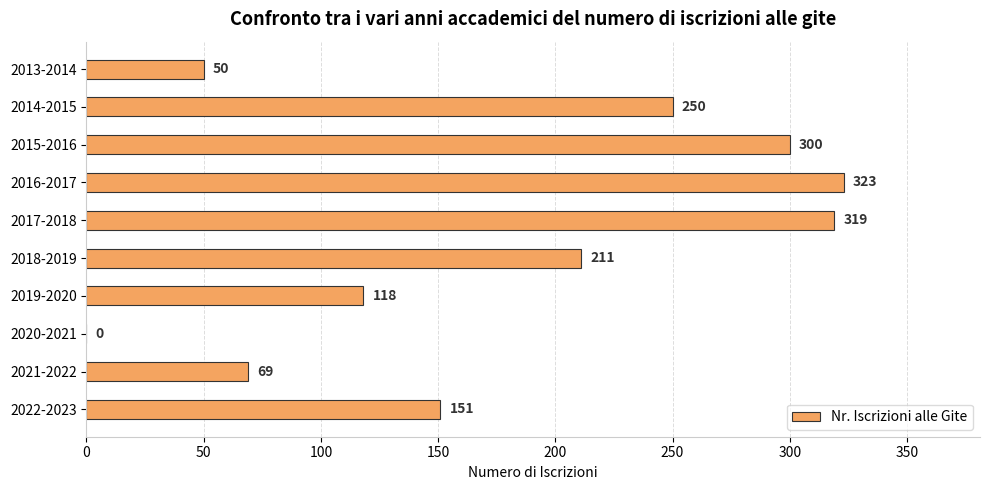

What is the change in value from 2021-2022 to 2022-2023?

+82